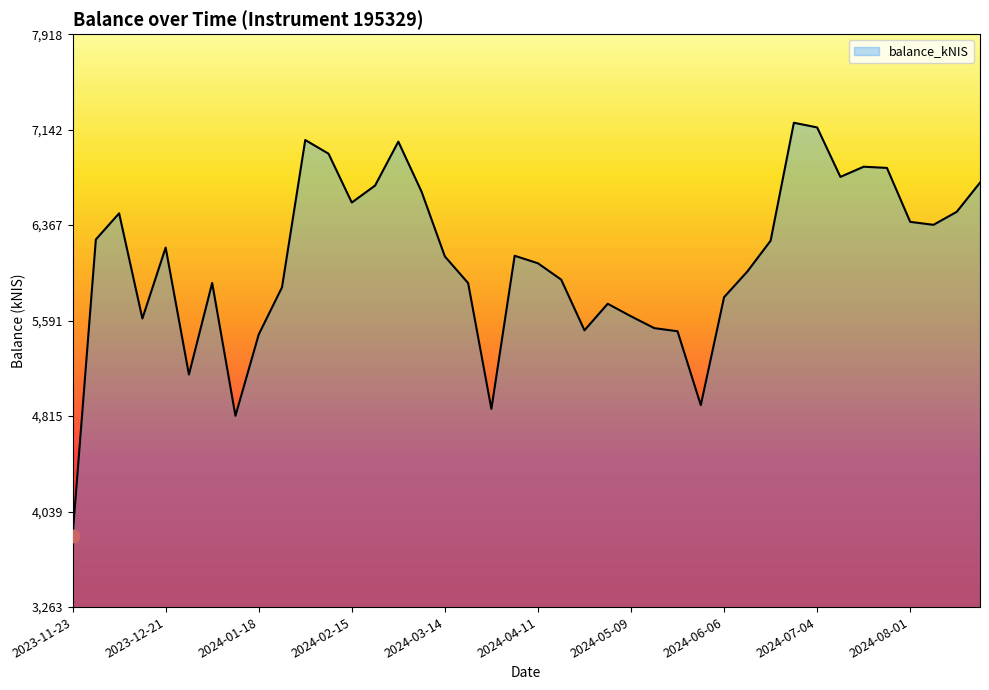

What is the difference between the maximum and minimum values?

3359.3